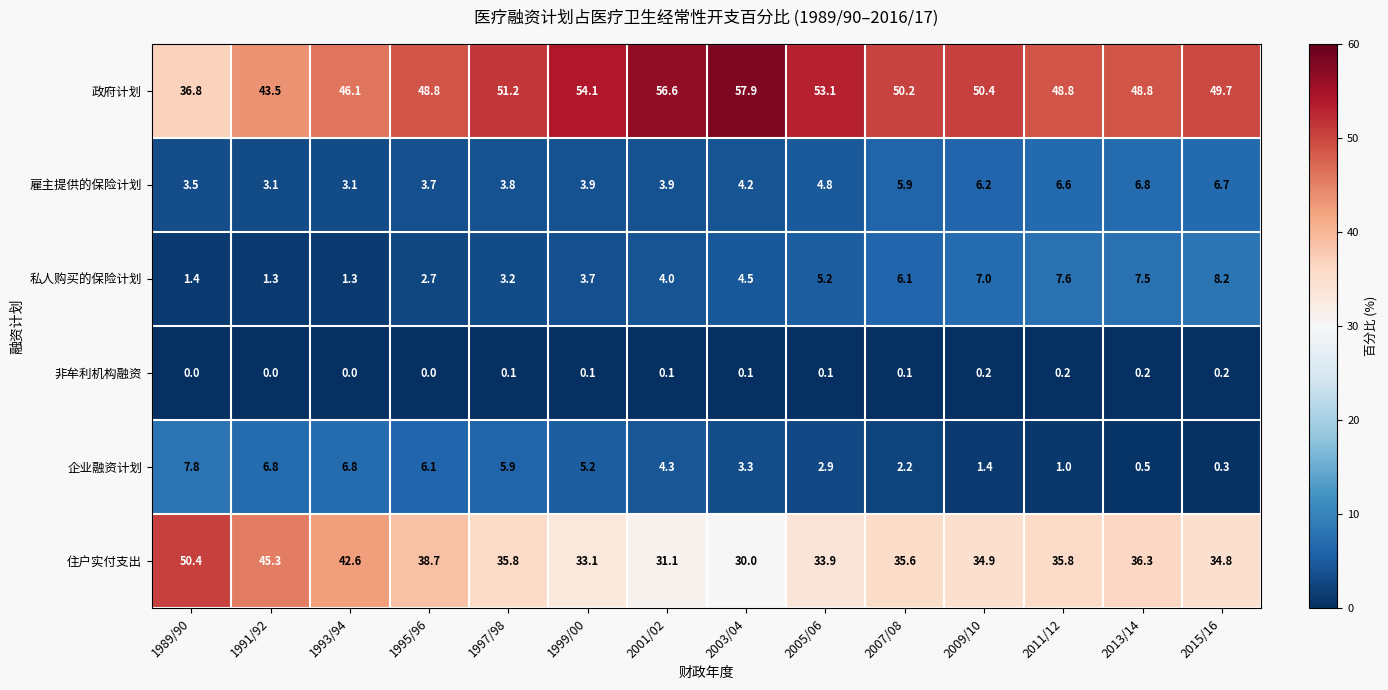

The value of 企业融资计划 at 2001/02 is 4.3. True or false?

True